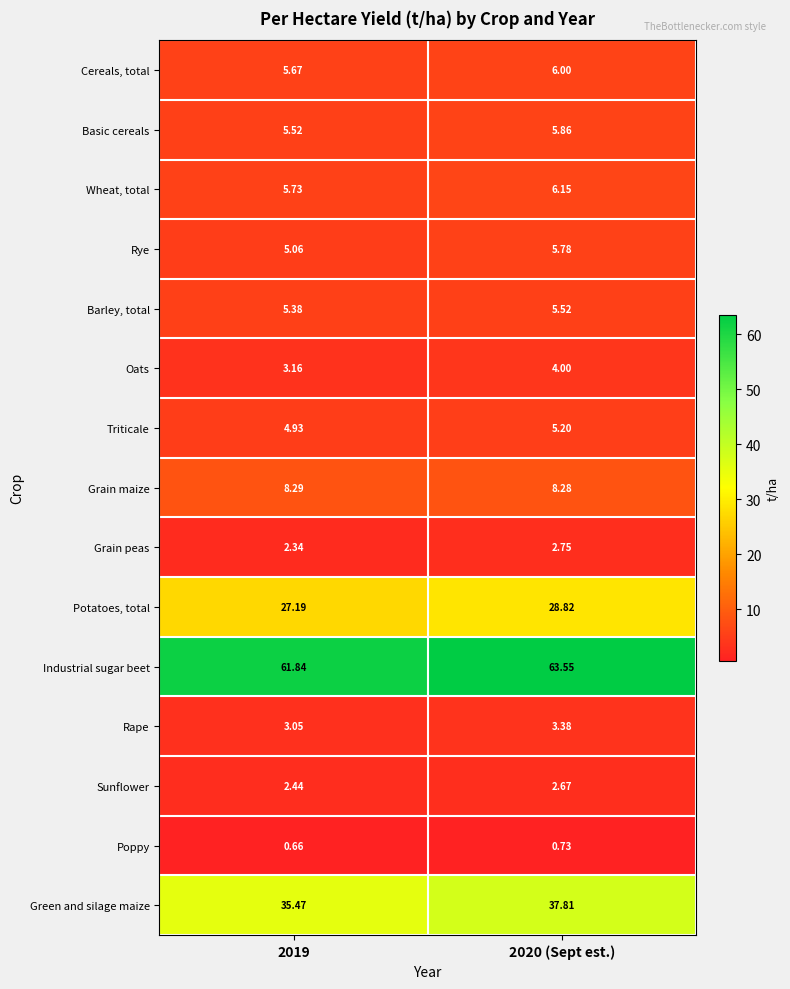

At 2020 (Sept est.), list the series in order from smallest to largest.

Poppy, Sunflower, Grain peas, Rape, Oats, Triticale, Barley, total, Rye, Basic cereals, Cereals, total, Wheat, total, Grain maize, Potatoes, total, Green and silage maize, Industrial sugar beet